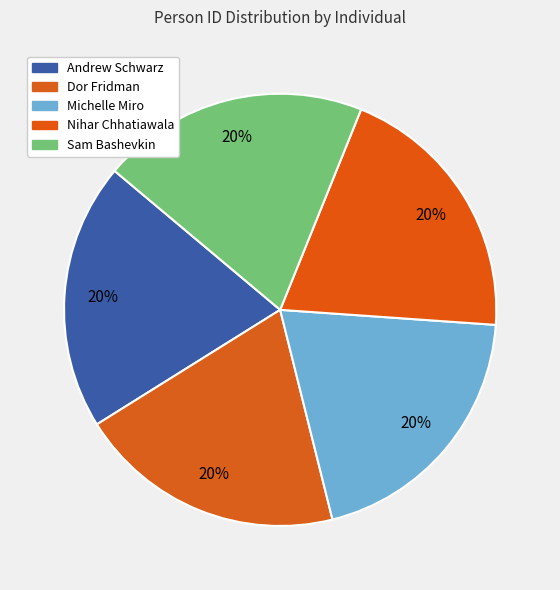

Which category has the biggest portion of the pie?

Dor Fridman